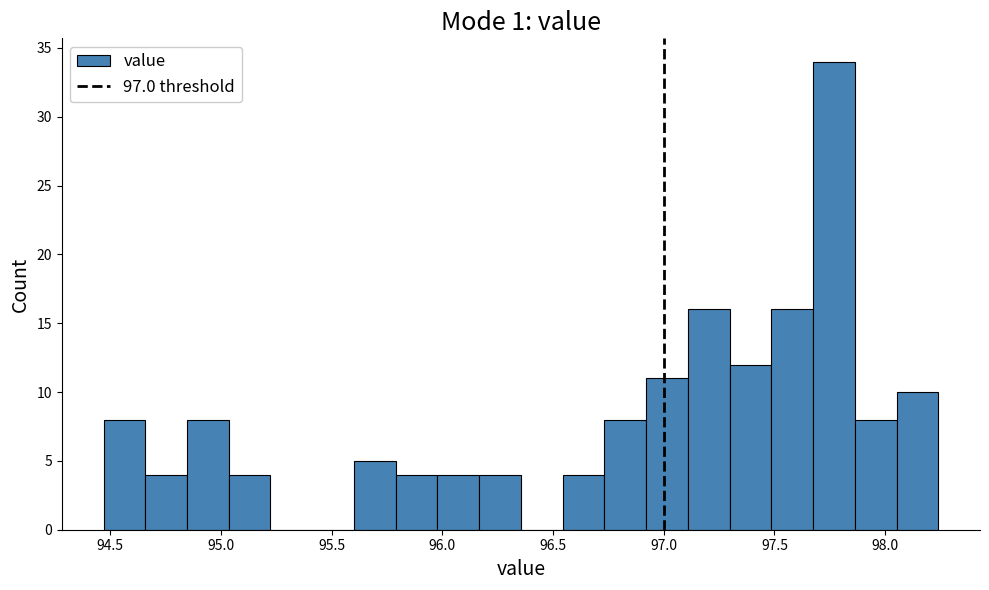

Around what value on the x-axis is the tallest bar? Give the approximate position of its centre, as read against the axis.

97.75